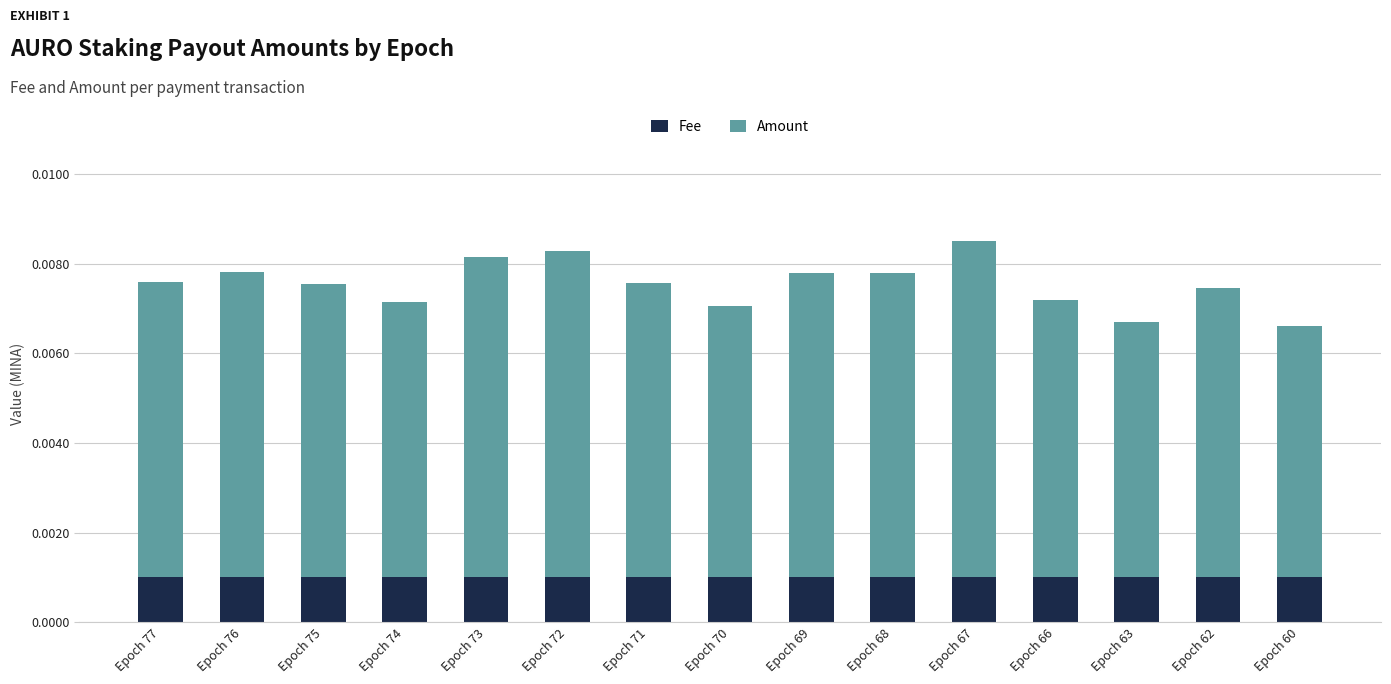

At Epoch 66, list the series in order from largest to smallest.

Amount, Fee